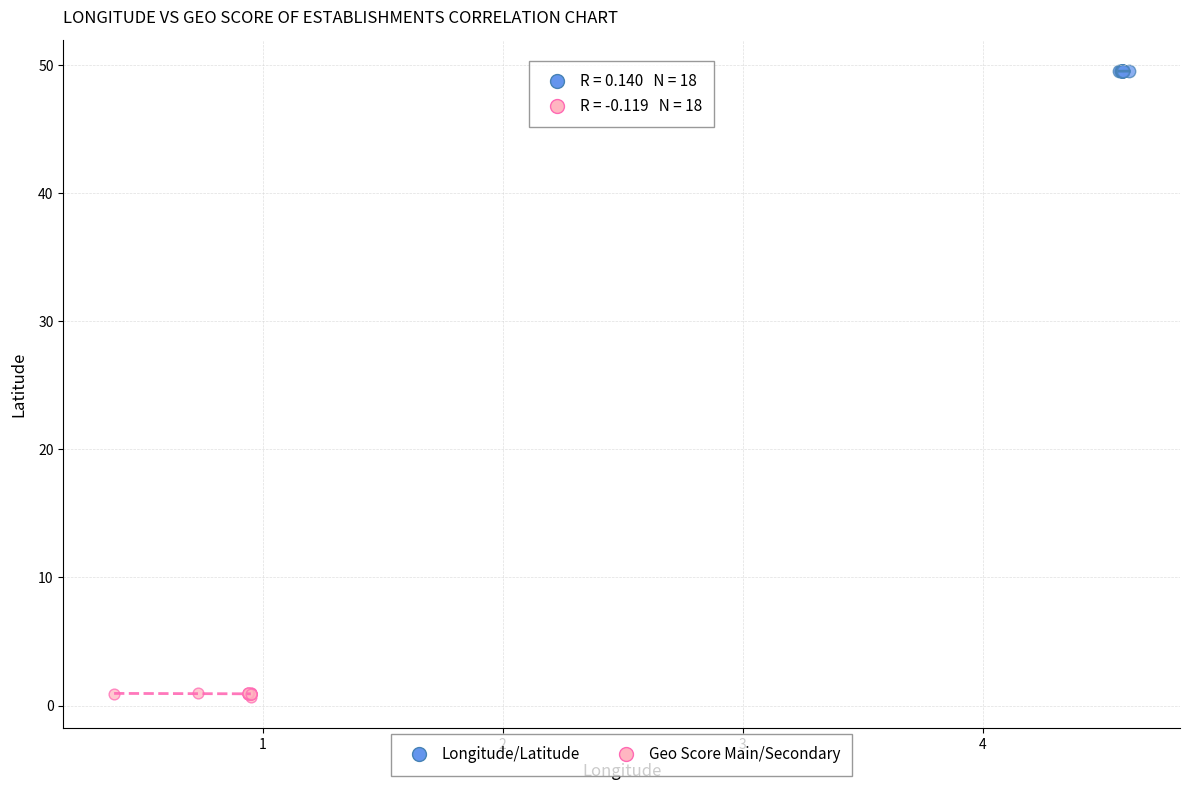

Which series reaches the maximum Y coordinate?

Longitude/Latitude